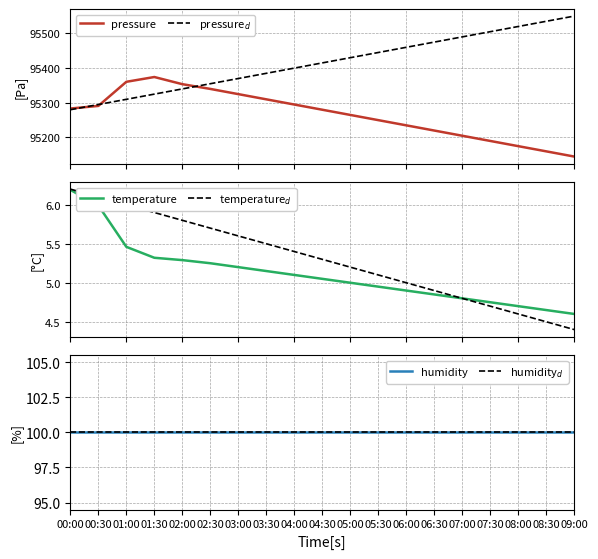

What is the approximate value of humidity$_d$ at 02:00?

100.0